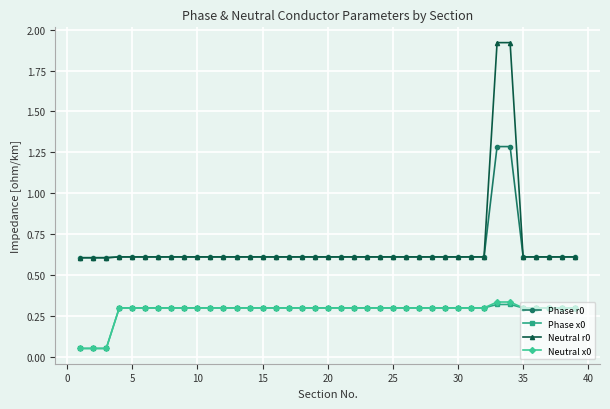

Which series has the largest range (max minus min)?

Neutral r0